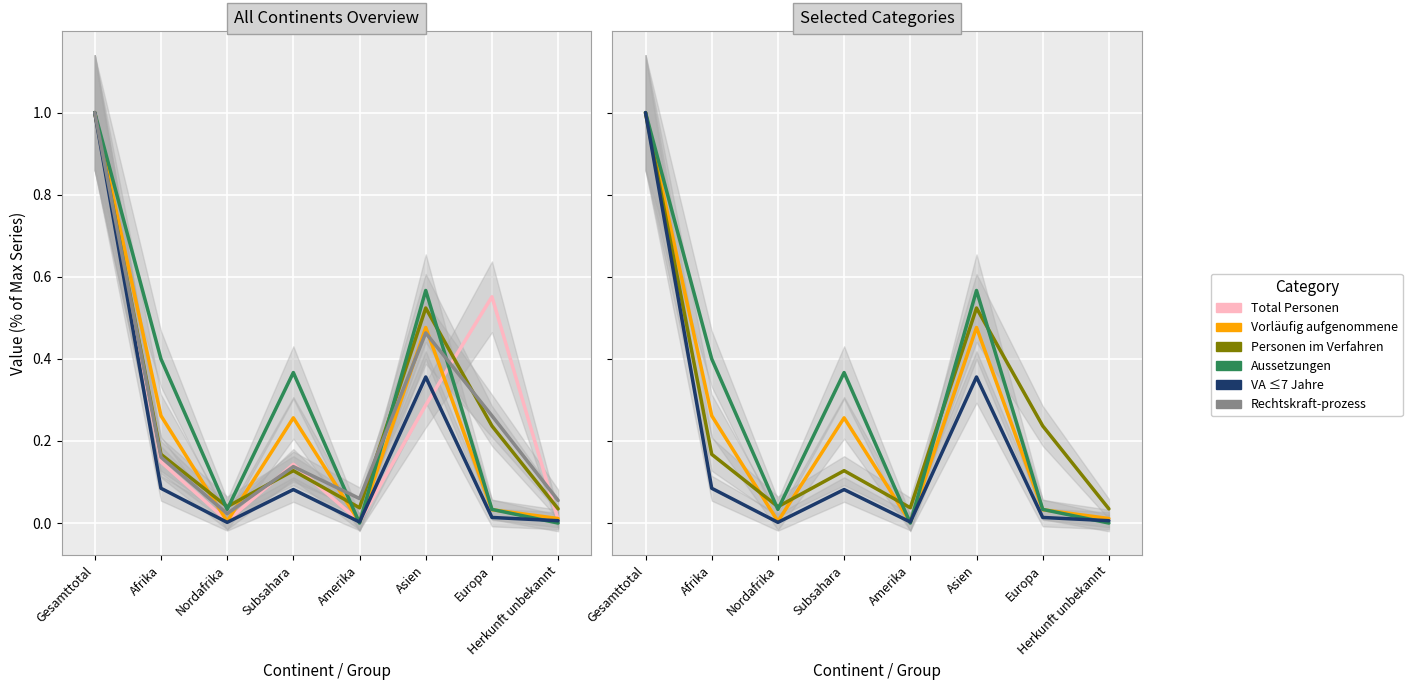

How many data points does each series have?

8